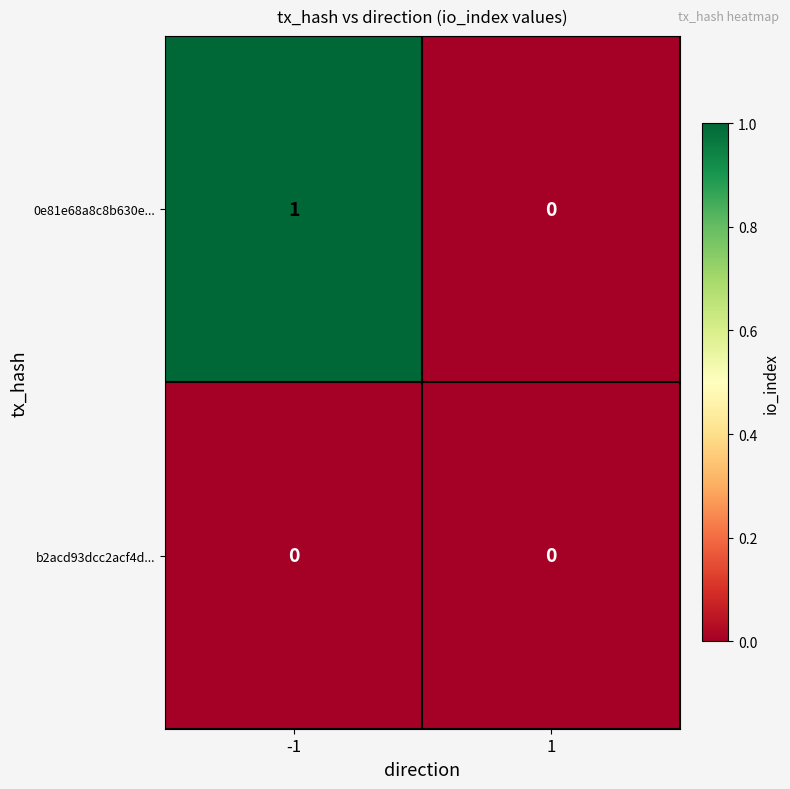

Is it true that b2acd93dcc2acf4d... equals 0 at 1?

True